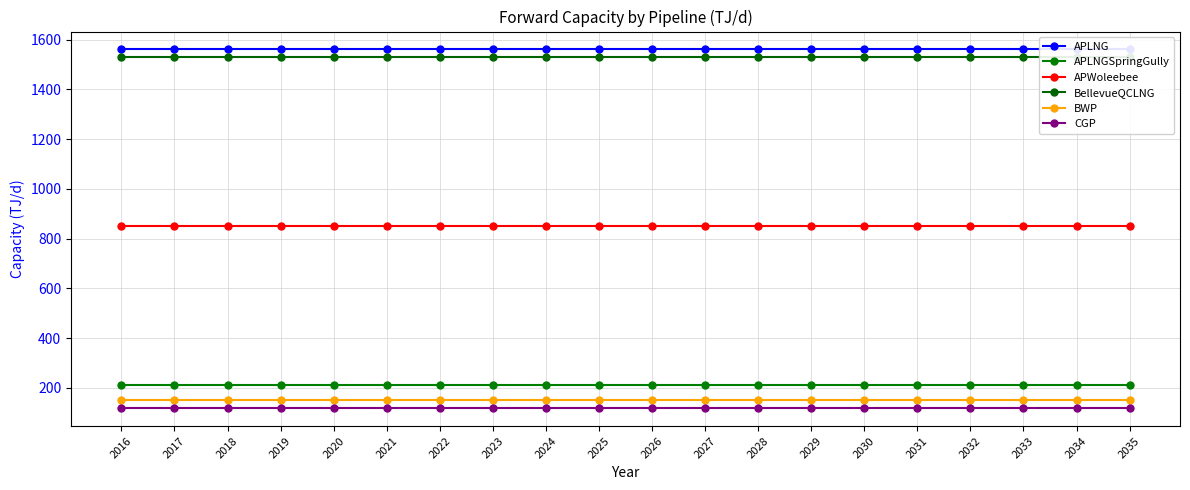

What is the sum of the APLNG values at 2023 and 2028?

3120